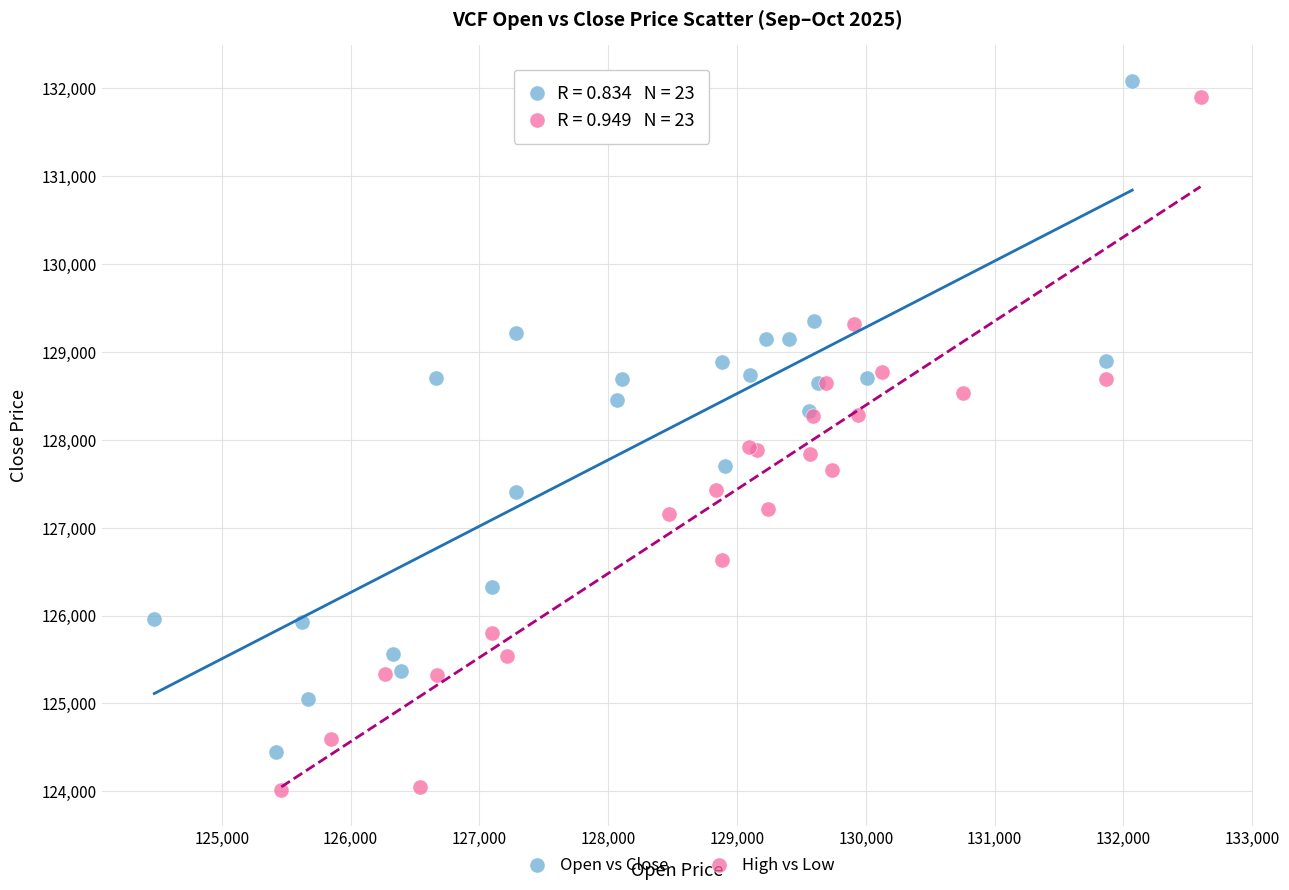

Which series contains the lowest Y value?

High vs Low